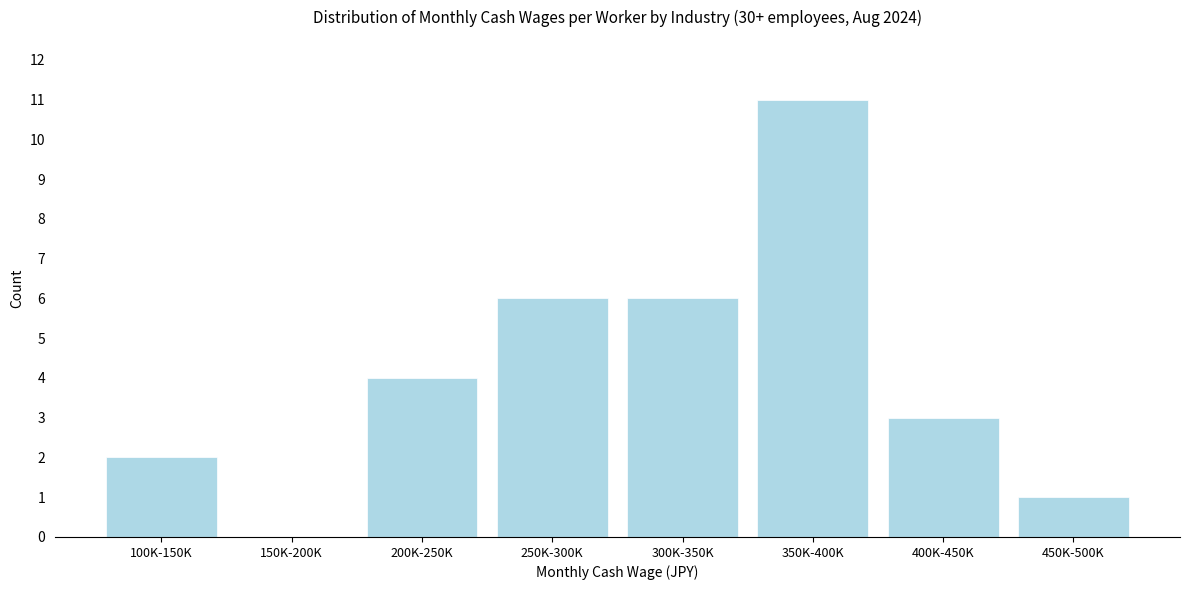

Reading right to left, transcribe all the data shown in this chart.

450K-500K=1	400K-450K=3	350K-400K=11	300K-350K=6	250K-300K=6	200K-250K=4	150K-200K=0	100K-150K=2